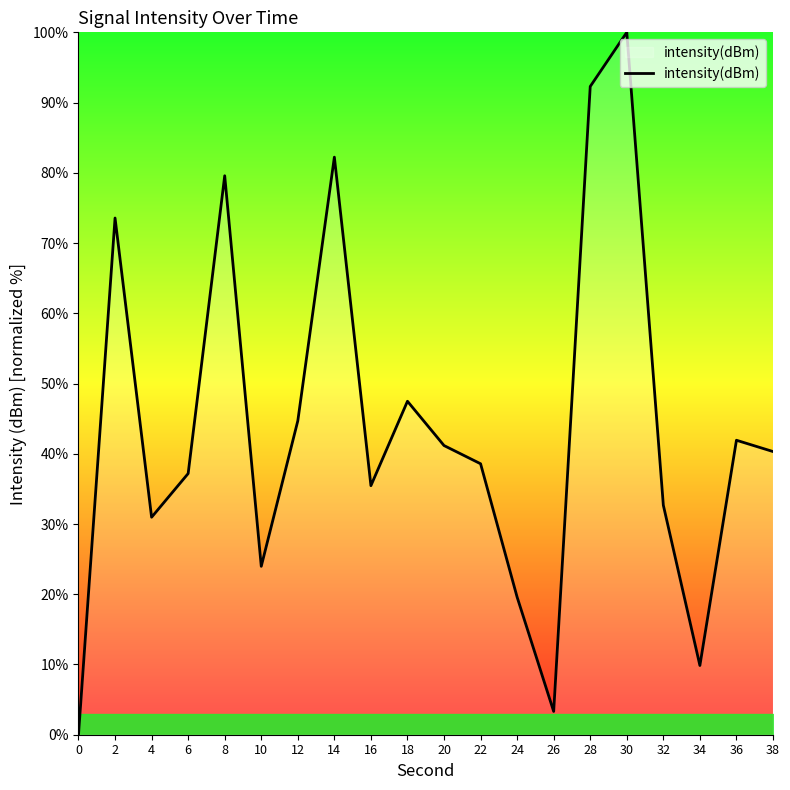

How many values exceed 40?

10